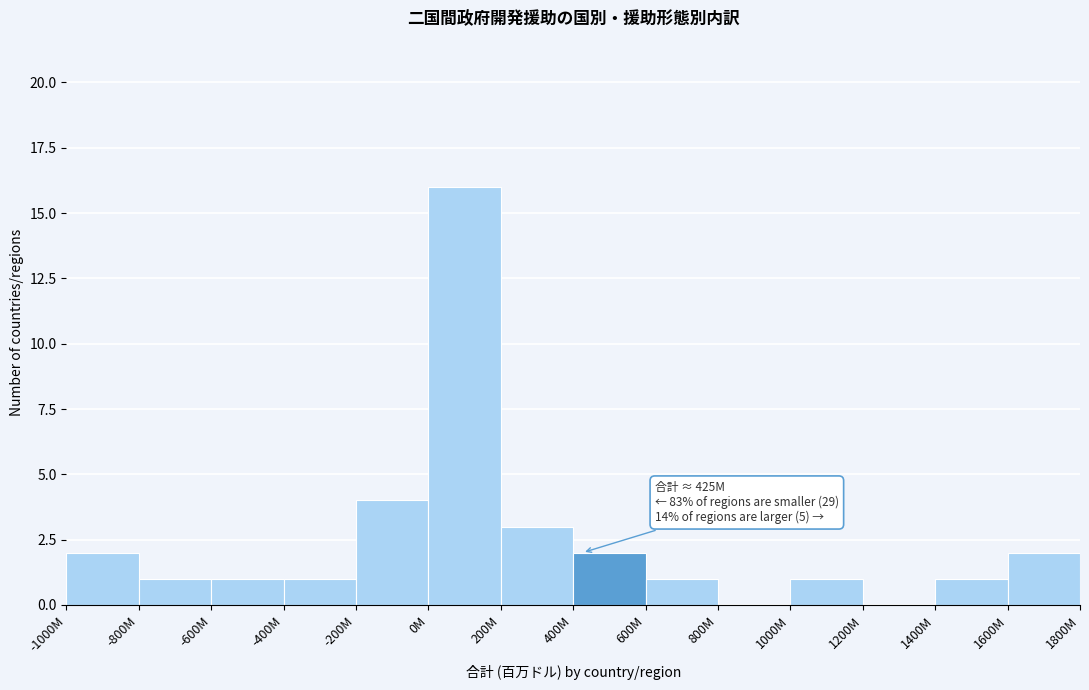

Reading left to right, what are all the values shown in this chart?

-1000M=2	-800M=1	-600M=1	-400M=1	-200M=4	0M=16	200M=3	400M=2	600M=1	800M=0	1000M=1	1200M=0	1400M=1	1600M=2